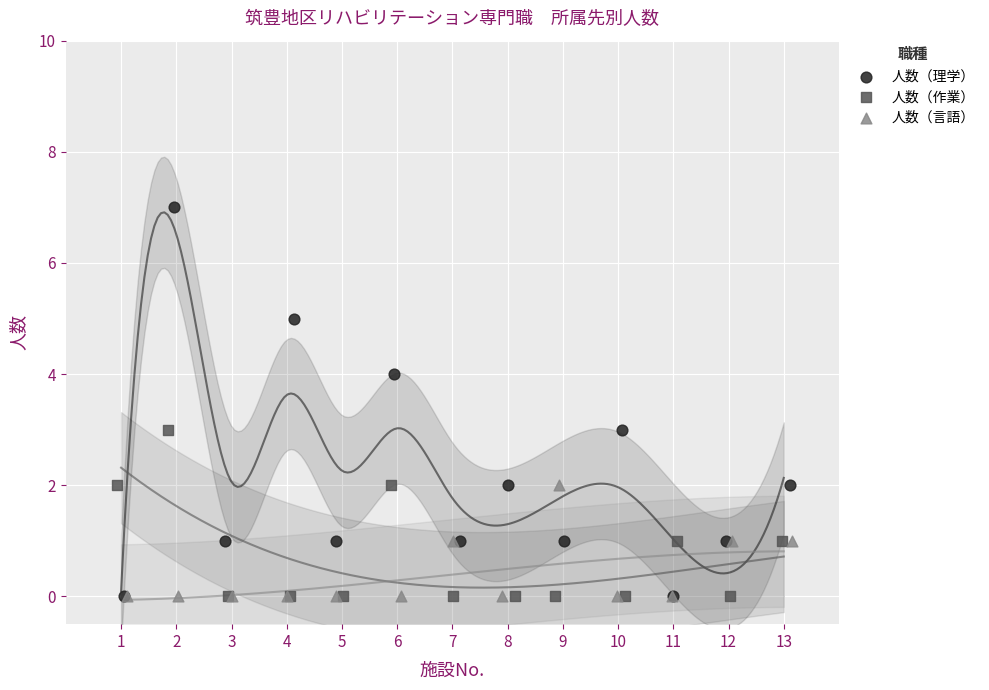

Which series contains the highest Y value?

人数（理学）